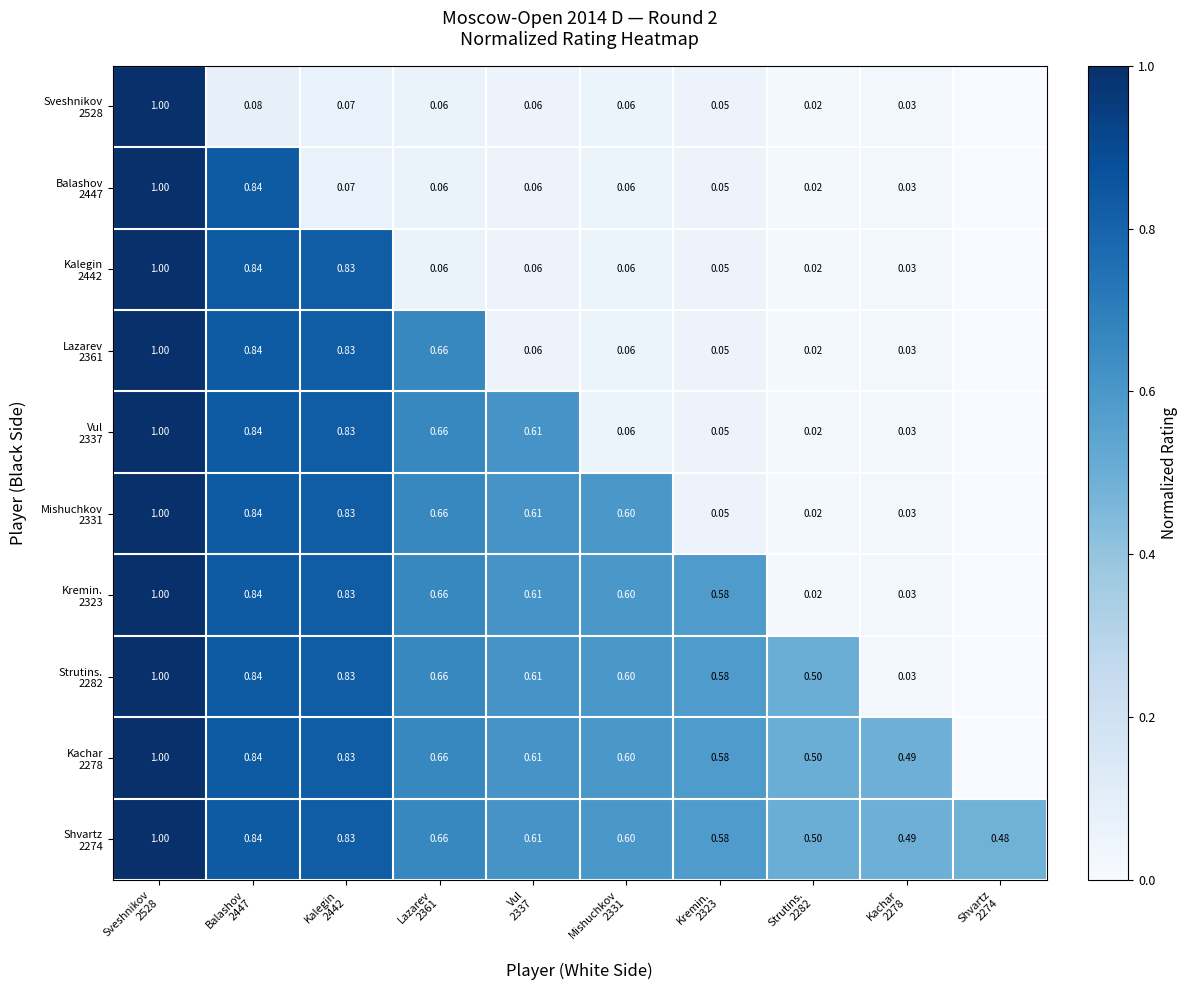

What is the difference between the maximum and minimum values in the Mishuchkov 2331 series?

1.0